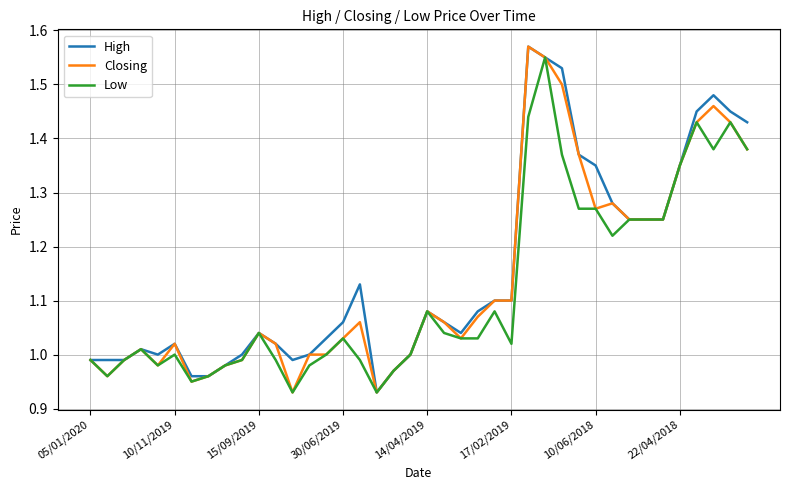

What is the lowest value of the Low series?

0.9